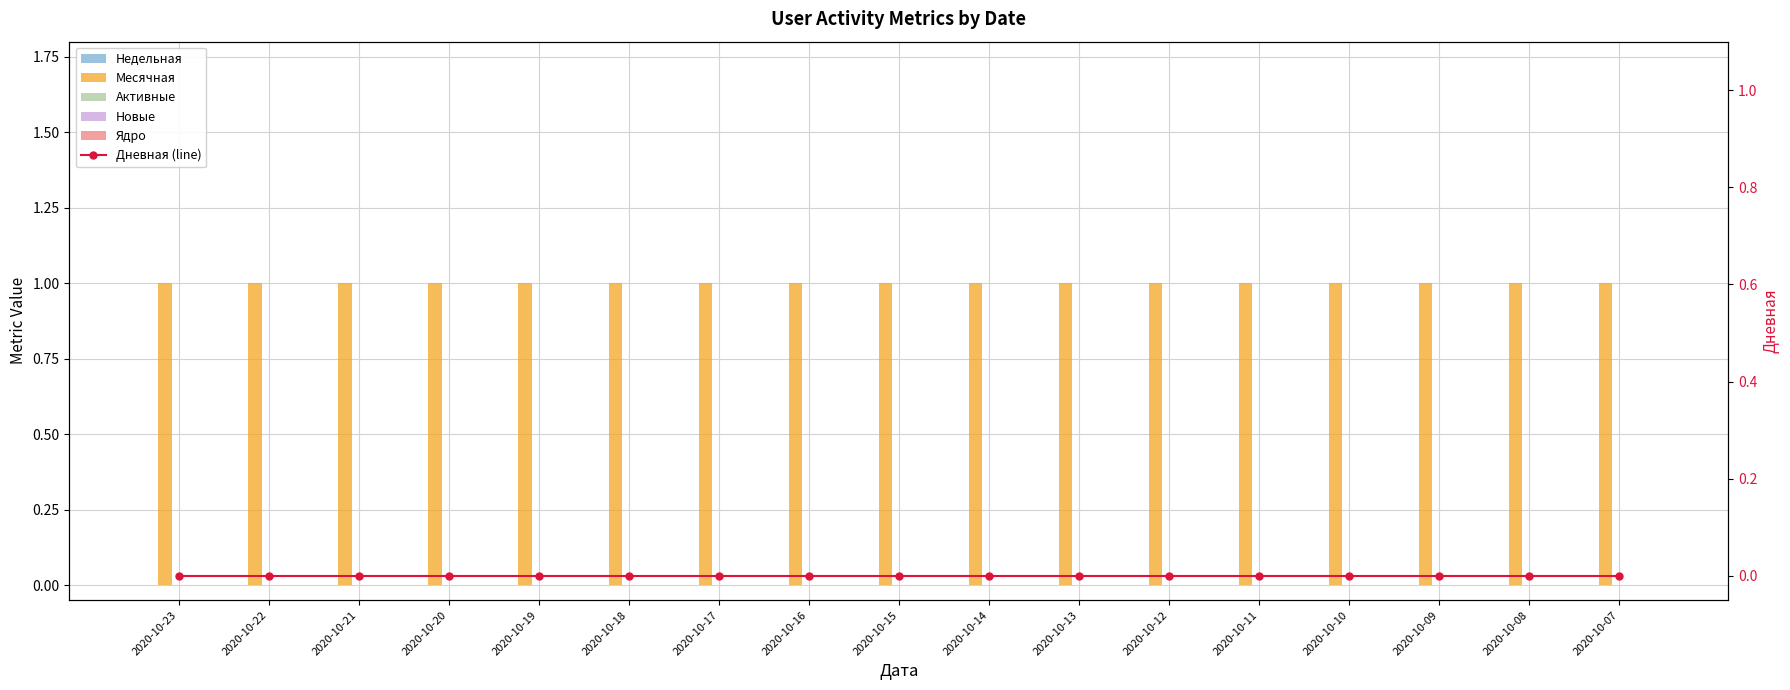

Reading left to right, transcribe all the data shown in this chart.

Недельная: 0	0	0	0	0	0	0	0	0	0	0	0	0	0	0	0	0
Месячная: 1	1	1	1	1	1	1	1	1	1	1	1	1	1	1	1	1
Активные: 0	0	0	0	0	0	0	0	0	0	0	0	0	0	0	0	0
Новые: 0	0	0	0	0	0	0	0	0	0	0	0	0	0	0	0	0
Ядро: 0	0	0	0	0	0	0	0	0	0	0	0	0	0	0	0	0
Дневная (line): 0	0	0	0	0	0	0	0	0	0	0	0	0	0	0	0	0